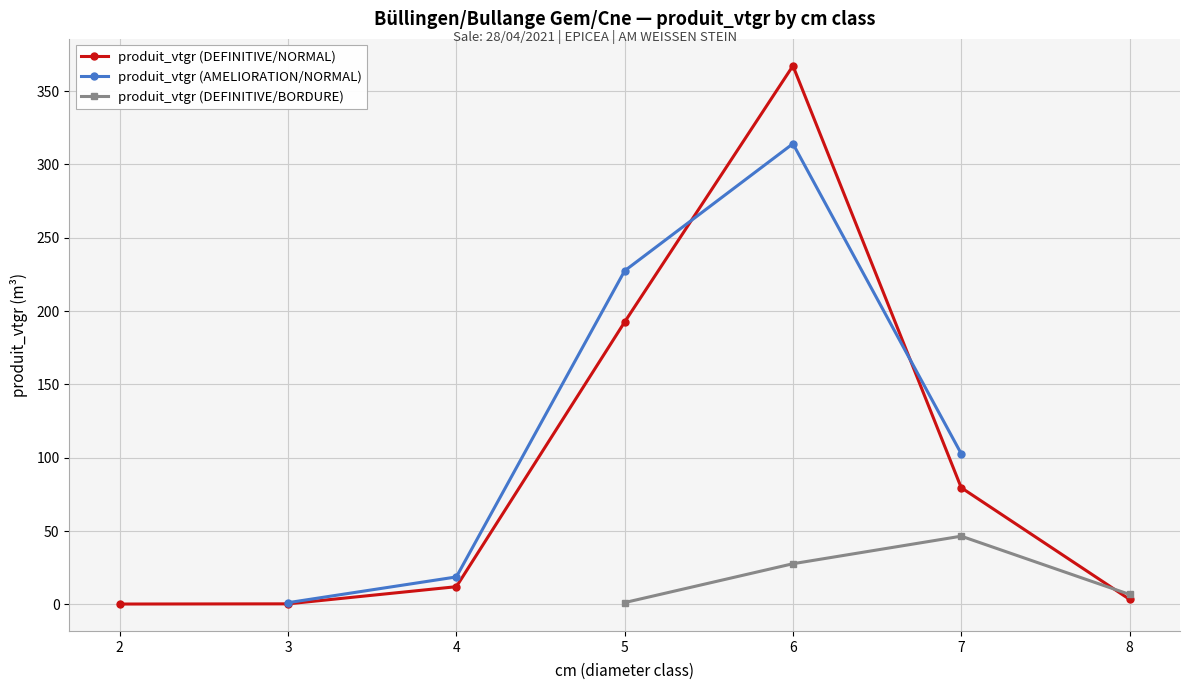

What is the value of the produit_vtgr (DEFINITIVE/NORMAL) point at the 6th from the left?

79.6